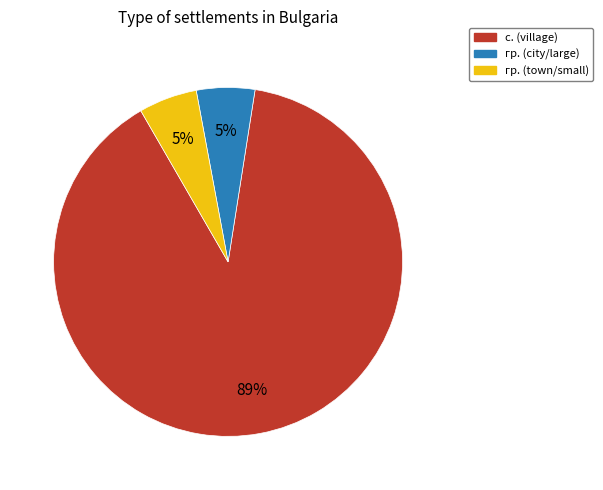

Is there any slice that represents more than half of the pie?

Yes